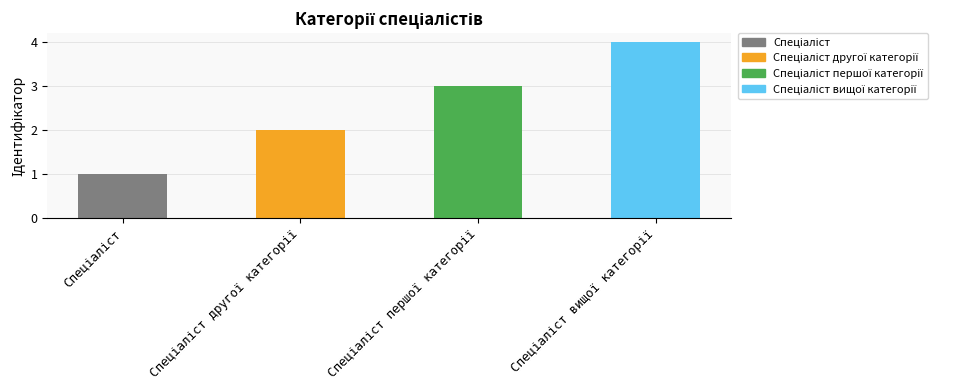

What is the sum of all values?

10